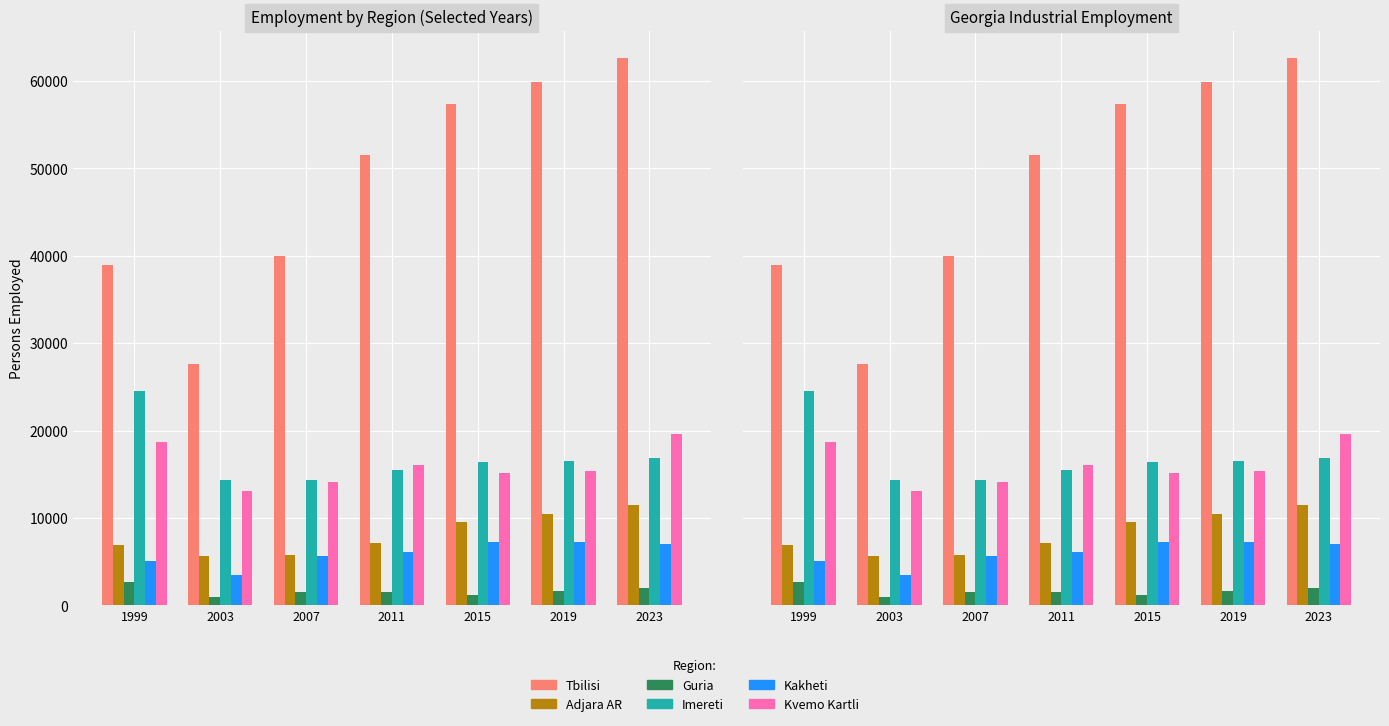

How many bars are there in each group?

6